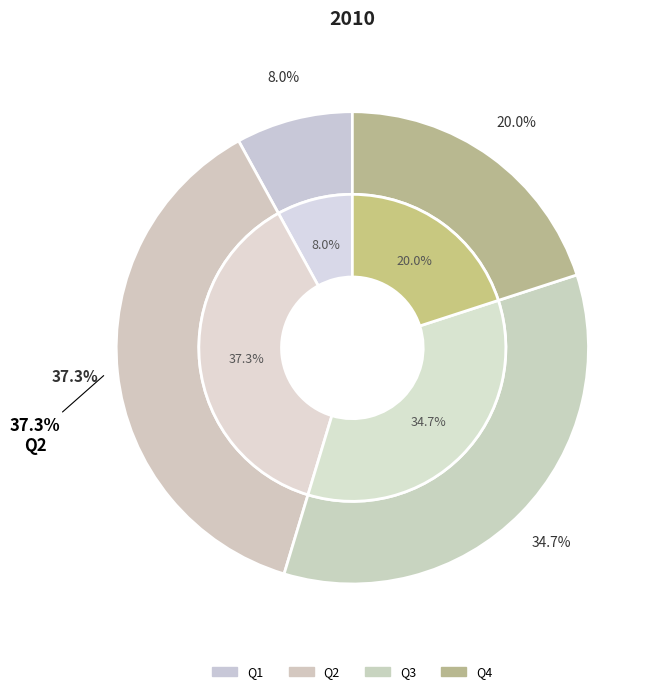

How many segments does this pie chart have?

4